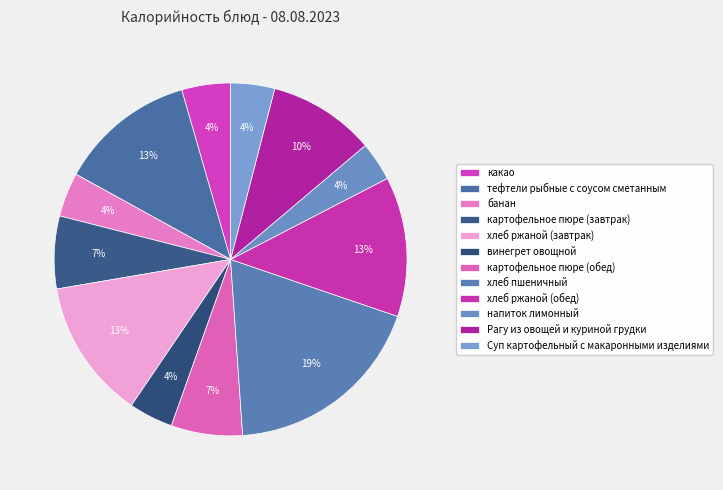

What percentage is the хлеб ржаной (обед) slice, to the nearest percent?

13%